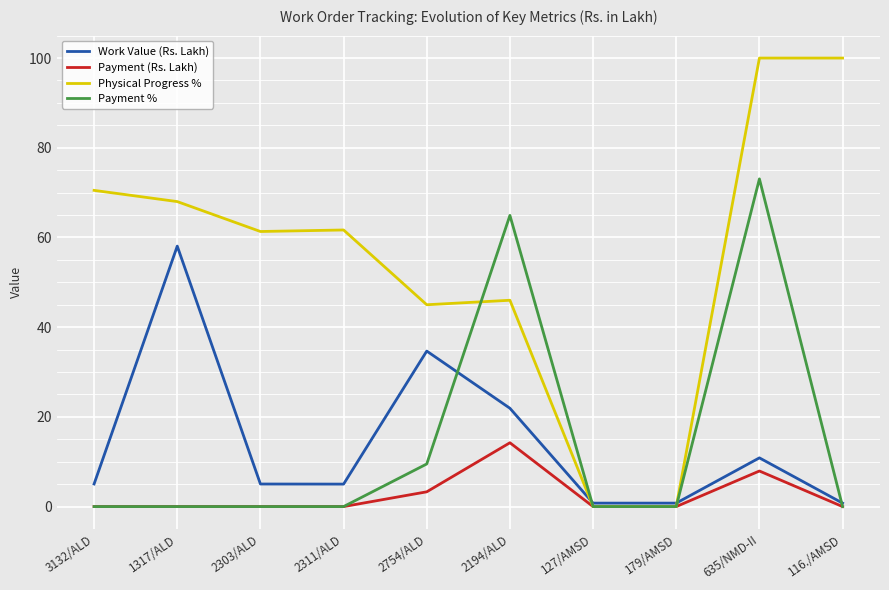

At how many categories does at least one series exceed 14?

8